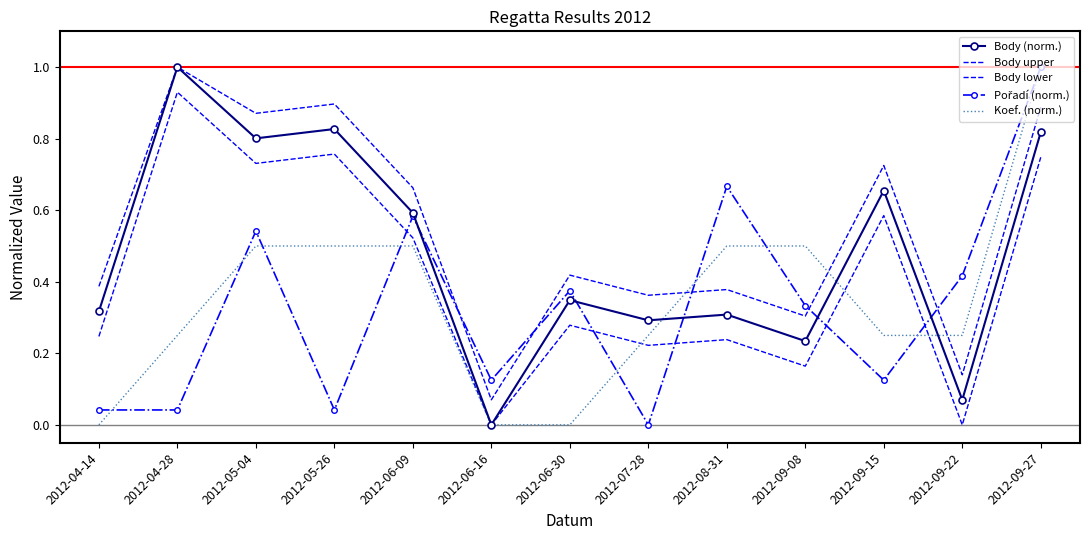

Which series has the largest range (max minus min)?

Body (norm.)